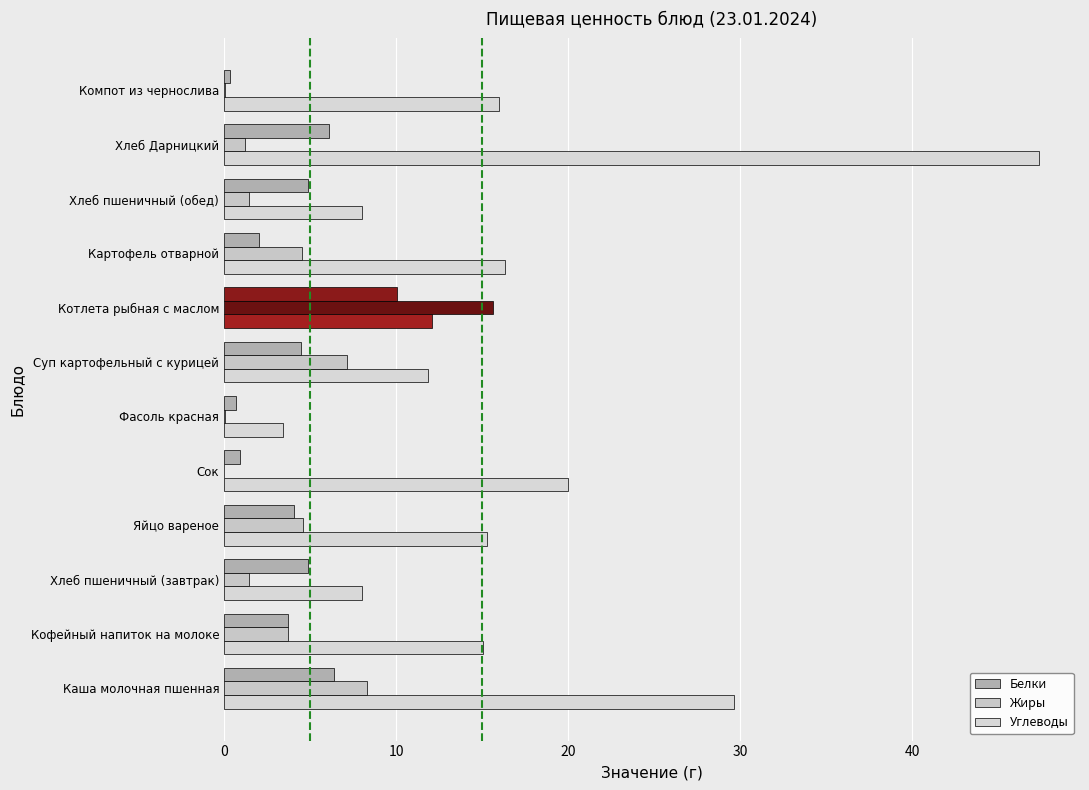

Which series has the widest spread of values?

Углеводы